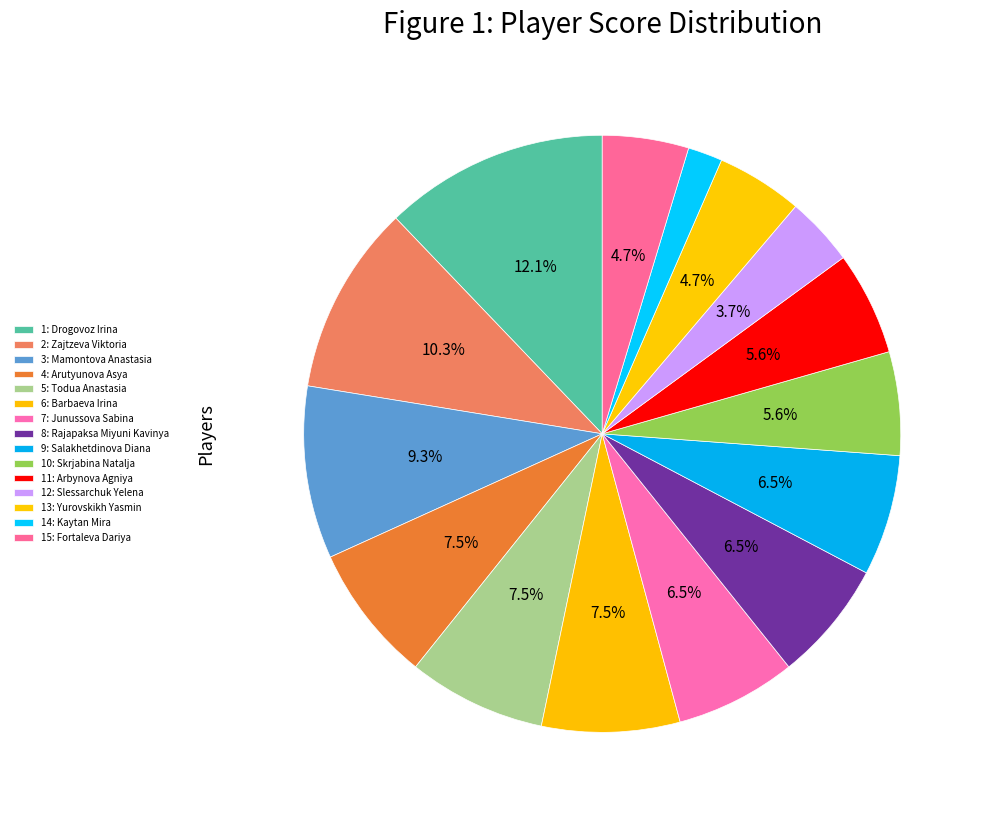

Does any single category account for the majority?

No